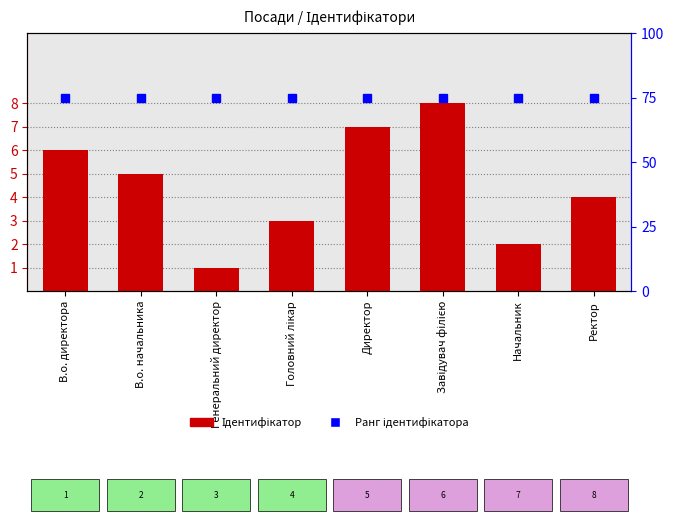

What is the difference between the Ідентифікатор values at Ректор and Начальник?

2